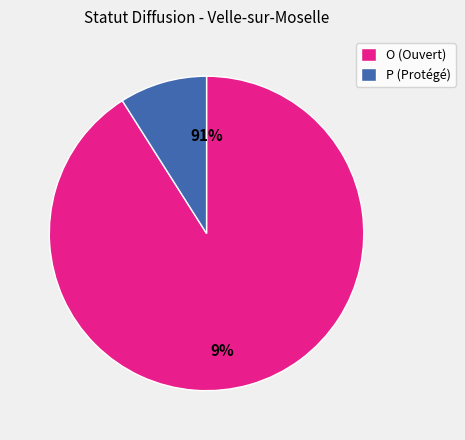

Which category has the smallest portion of the pie?

P